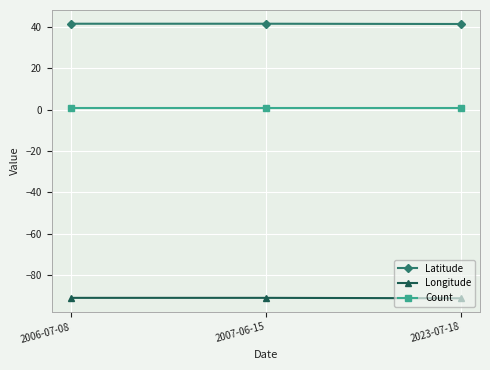

Which series has the largest total across all categories?

Latitude